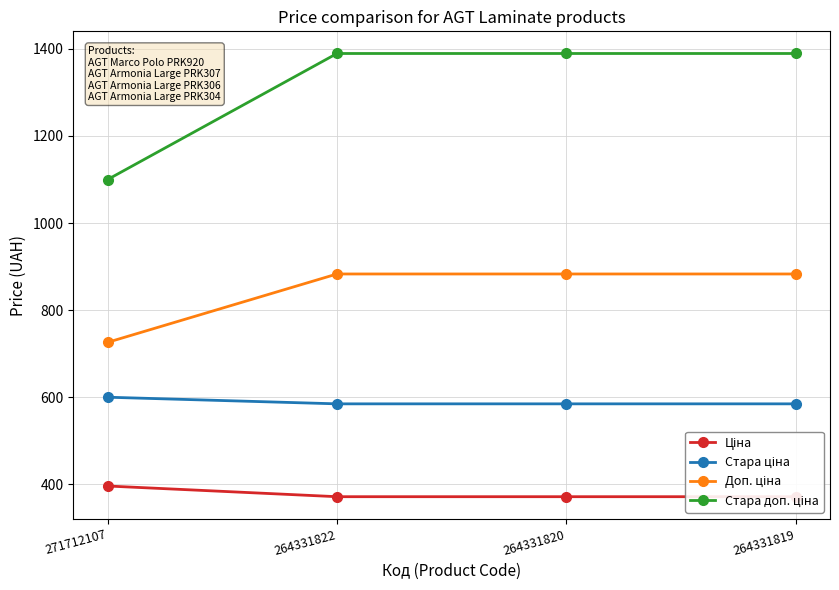

At which category is the sum across all series the highest?

264331822